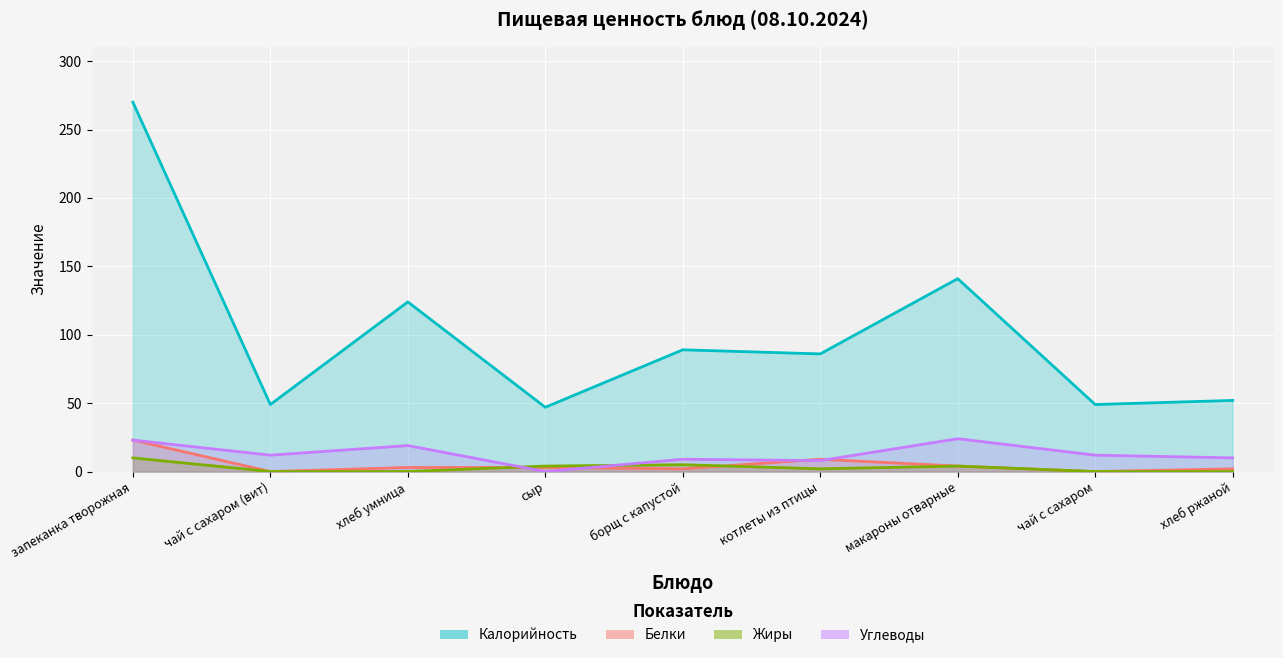

Reading right to left, what are all the values shown in this chart?

Калорийность: 52	49	141	86	89	47	124	49	270
Белки: 2	0	4	9	2	3	3	0	23
Жиры: 0	0	4	2	5	4	0	0	10
Углеводы: 10	12	24	8	9	0	19	12	23